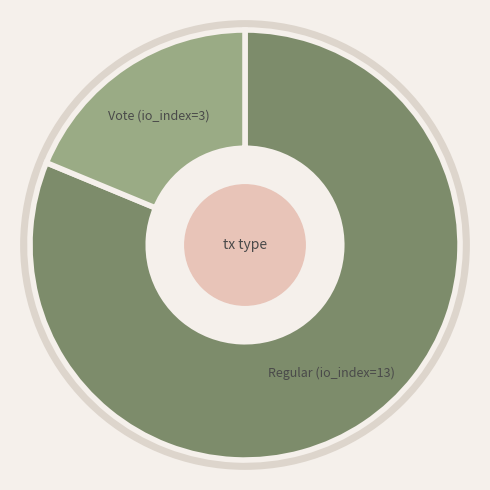

Is there a majority slice in this chart?

Yes